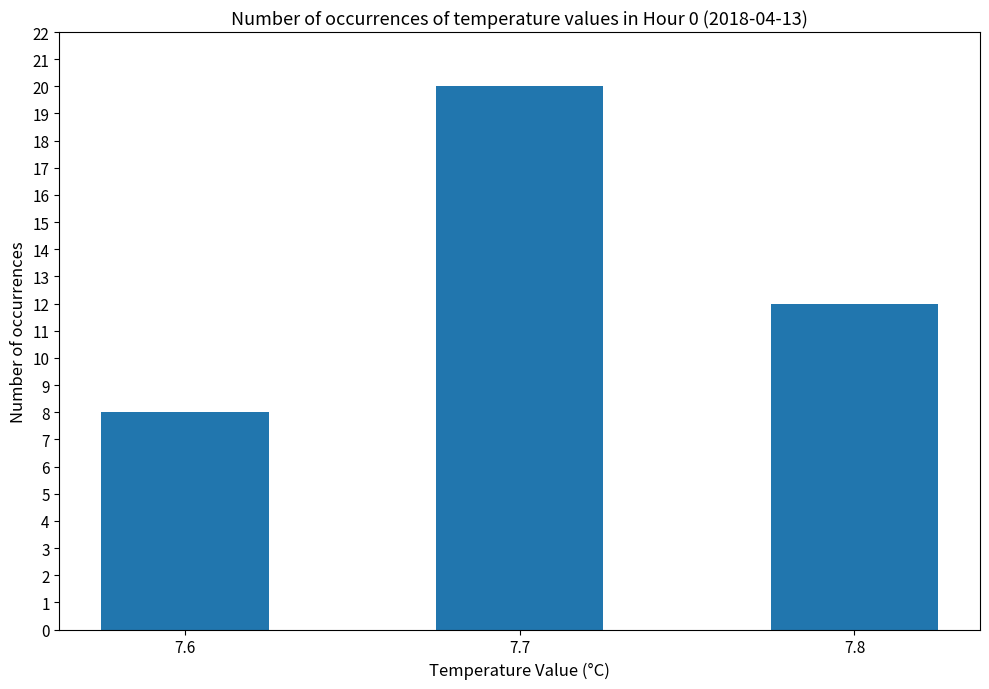

Approximately how many times larger is the value at 7.6 compared to 7.7?

0.4